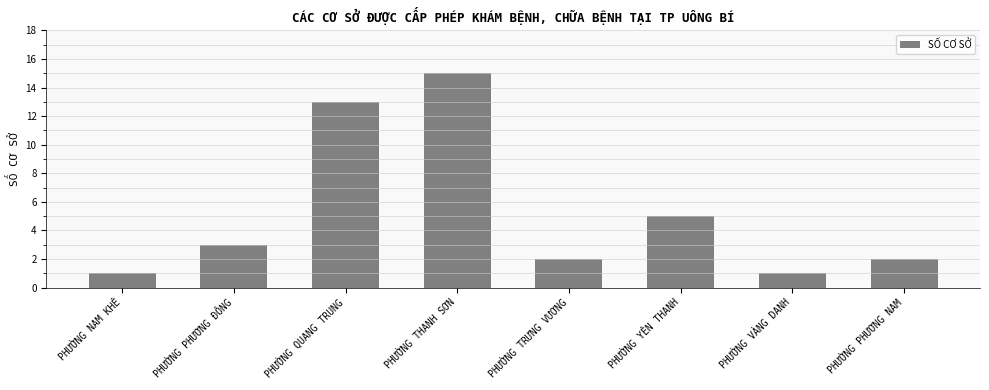

At which category does the chart reach its peak across all series?

PHƯỜNG THANH SƠN